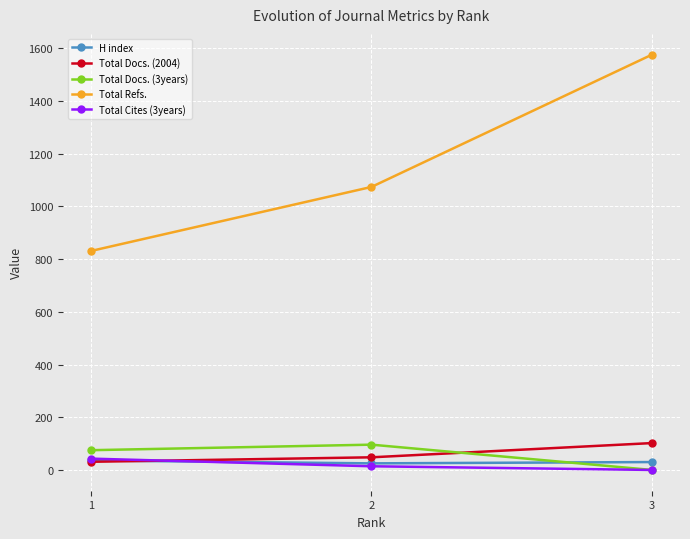

How many values in the Total Cites (3years) series are below 14?

1